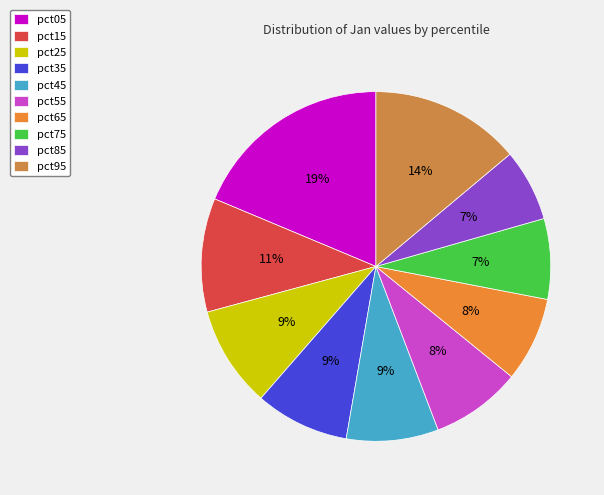

Is pct15 the majority of the pie?

No